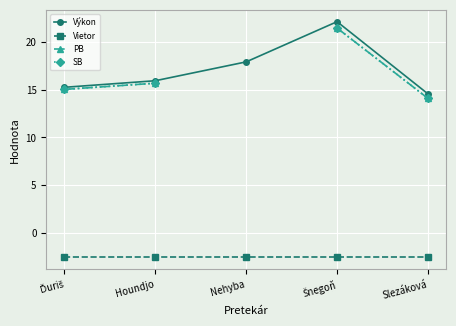

Which label corresponds to the largest value in the chart?

Šnegoň